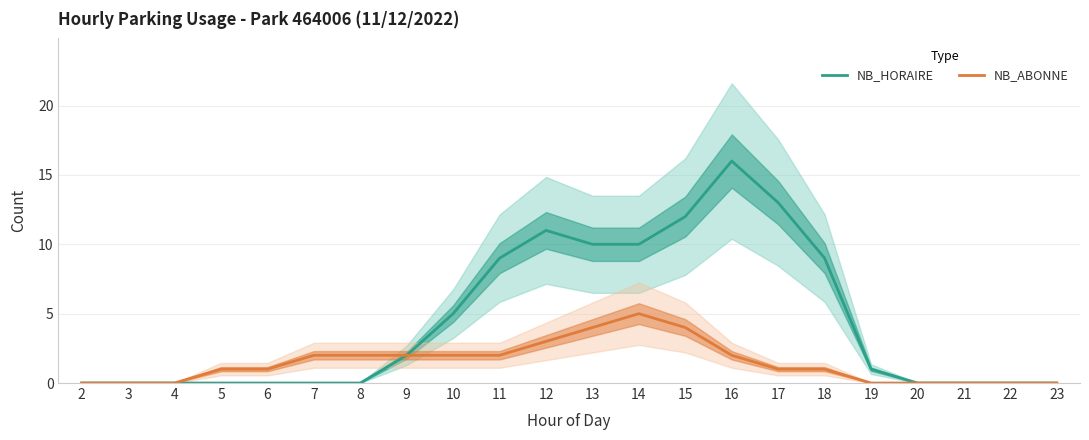

Reading left to right, extract all data points from this chart.

NB_HORAIRE: 2=0	3=0	4=0	5=0	6=0	7=0	8=0	9=2	10=5	11=9	12=11	13=10	14=10	15=12	16=16	17=13	18=9	19=1	20=0	21=0	22=0	23=0
NB_ABONNE: 2=0	3=0	4=0	5=1	6=1	7=2	8=2	9=2	10=2	11=2	12=3	13=4	14=5	15=4	16=2	17=1	18=1	19=0	20=0	21=0	22=0	23=0